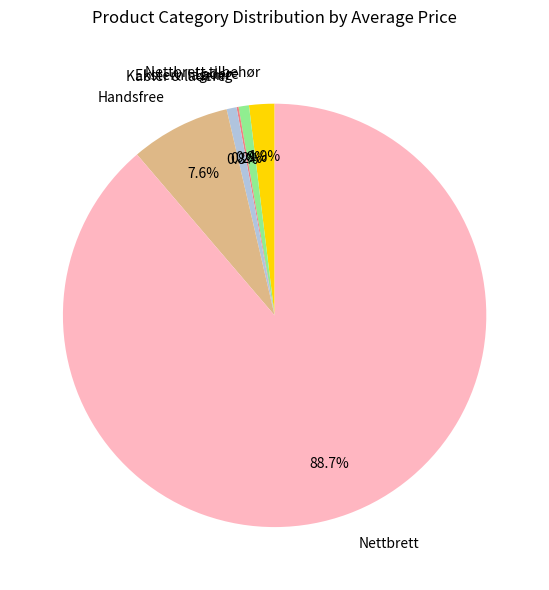

To the nearest percent, what is the average slice percentage?

17%